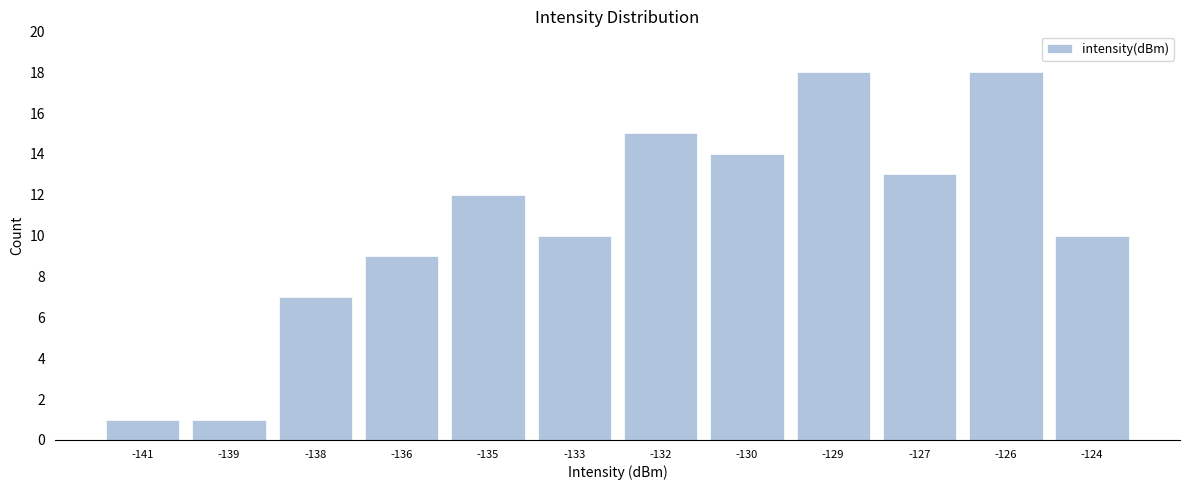

Reading left to right, transcribe all the data shown in this chart.

1	1	7	9	12	10	15	14	18	13	18	10